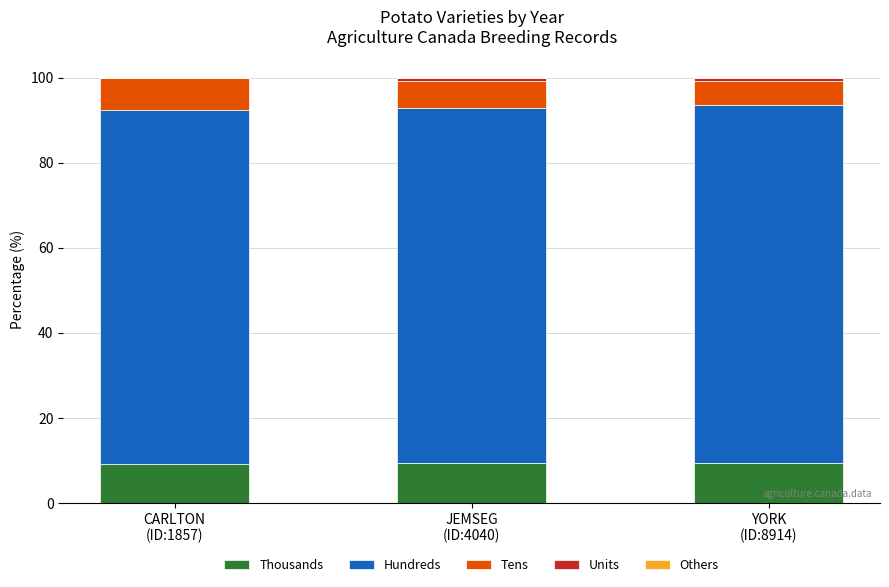

What is the highest value of the Thousands series?

9.4